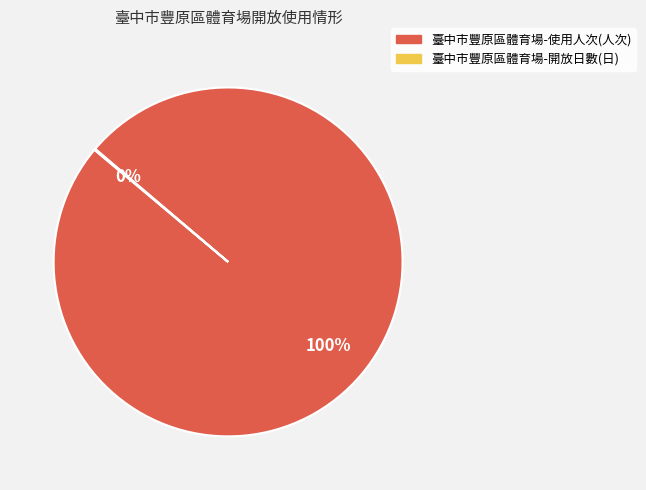

What is the largest slice in the pie chart?

臺中市豐原區體育場-使用人次(人次)